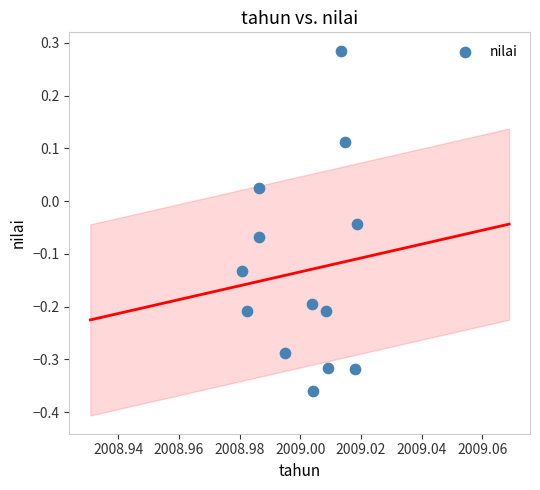

What is the range of Y values (max minus min)?

0.6